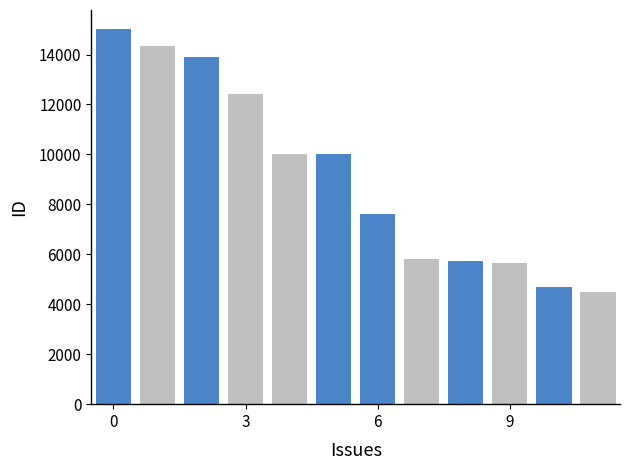

What are all the series names shown in the legend?

Blue, Gray